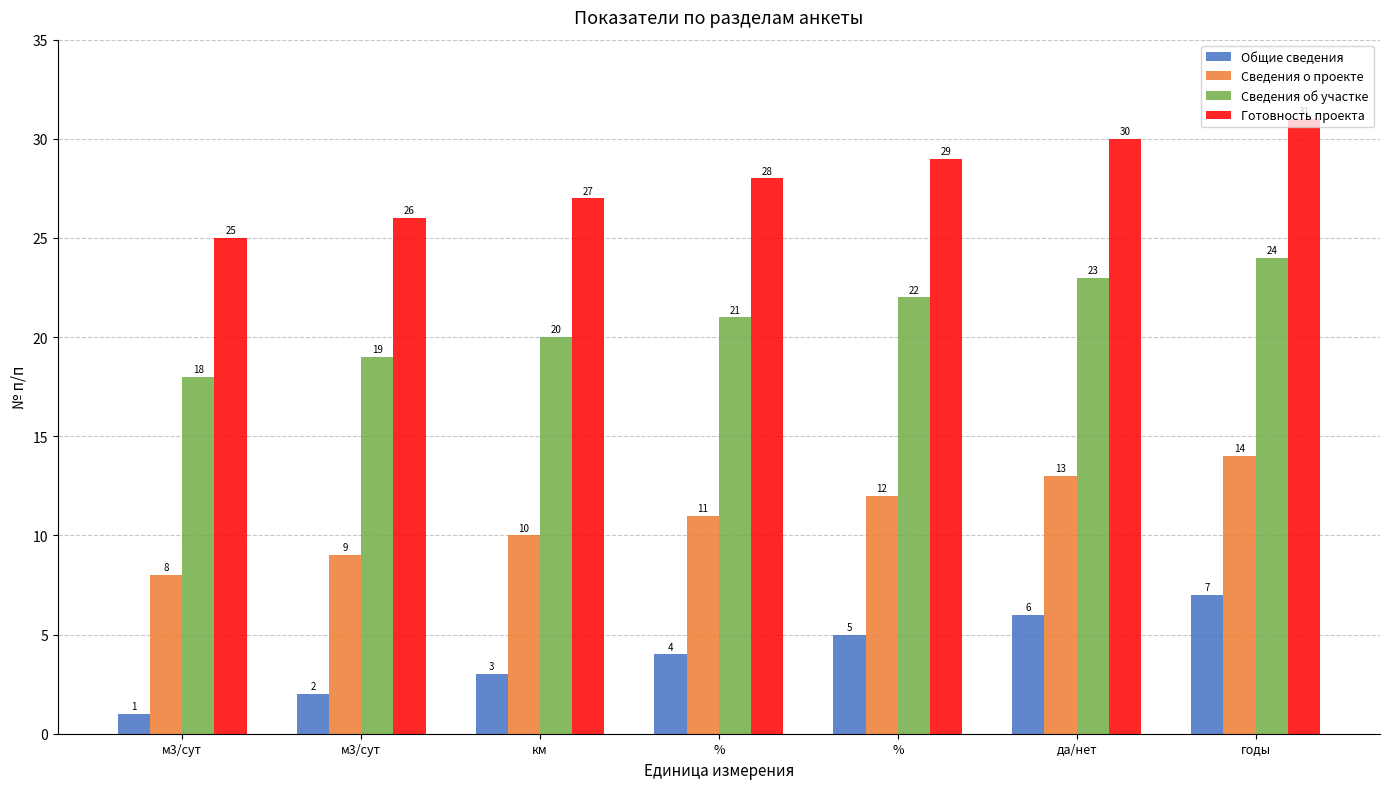

Rank the categories by Готовность проекта value from highest to lowest.

годы, да/нет, %, %, км, м3/сут, м3/сут